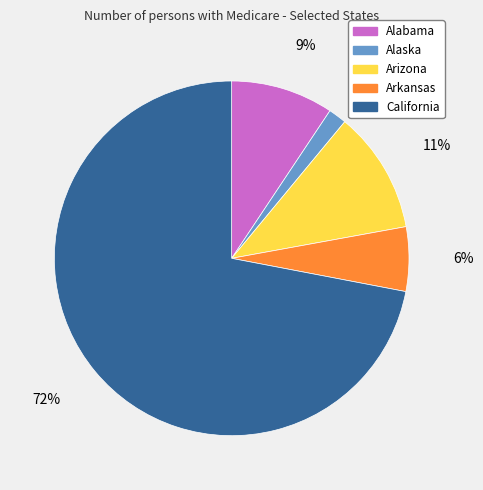

Approximately how many times larger is the value at California compared to Arizona?

6.5